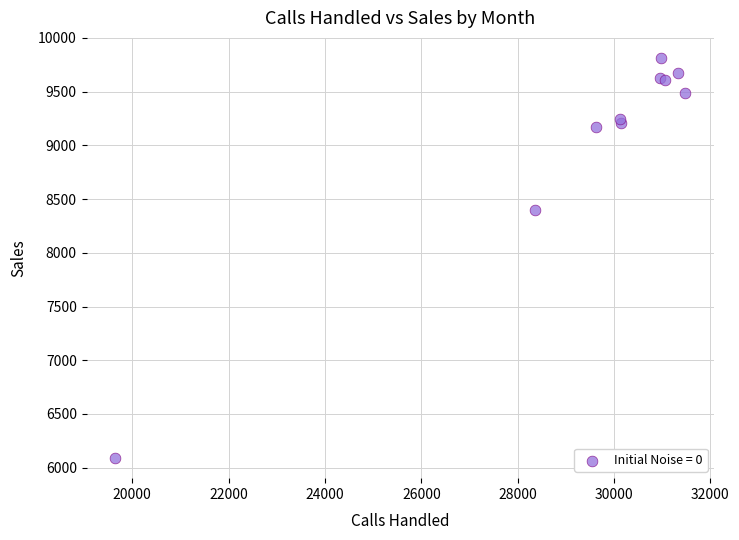

What Y value in the scatter plot is closest to 7951?

8400